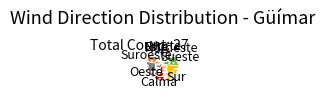

Is there a majority slice in this chart?

No